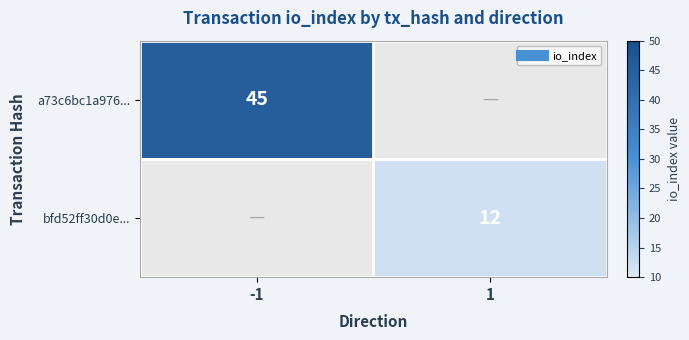

Which series has the largest range (max minus min)?

a73c6bc1a976...